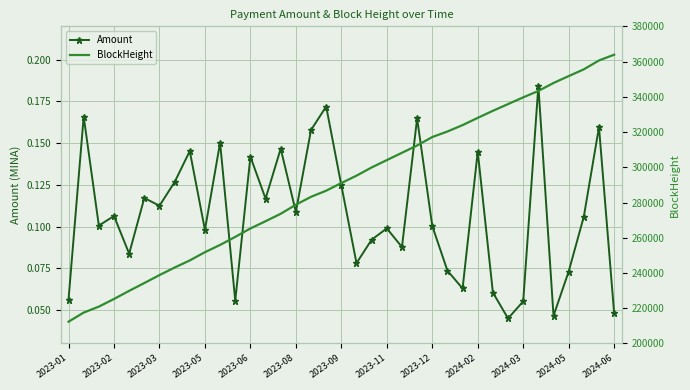

What is the label of the 21st point from the right?

16